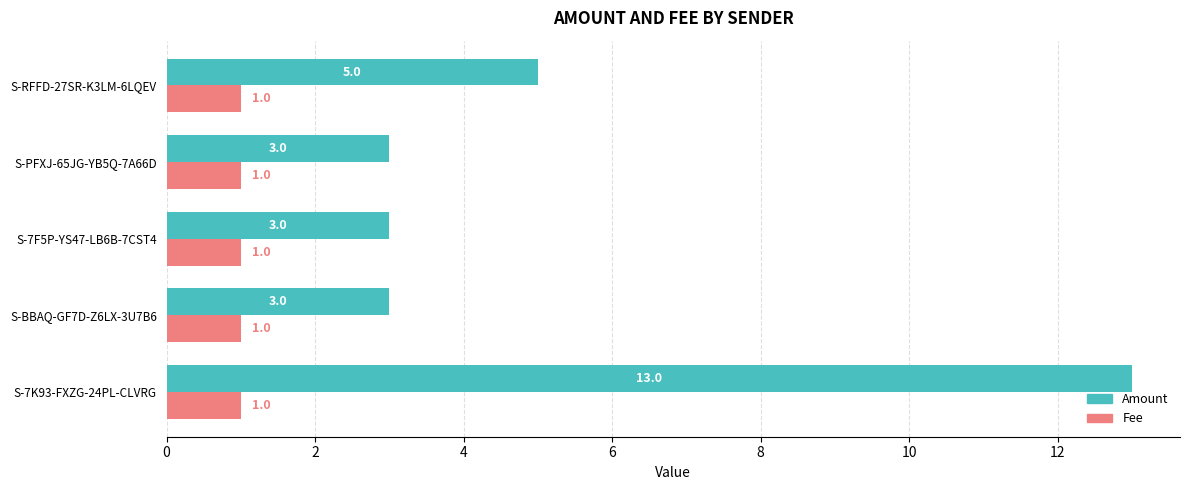

How many series are shown in this chart?

2